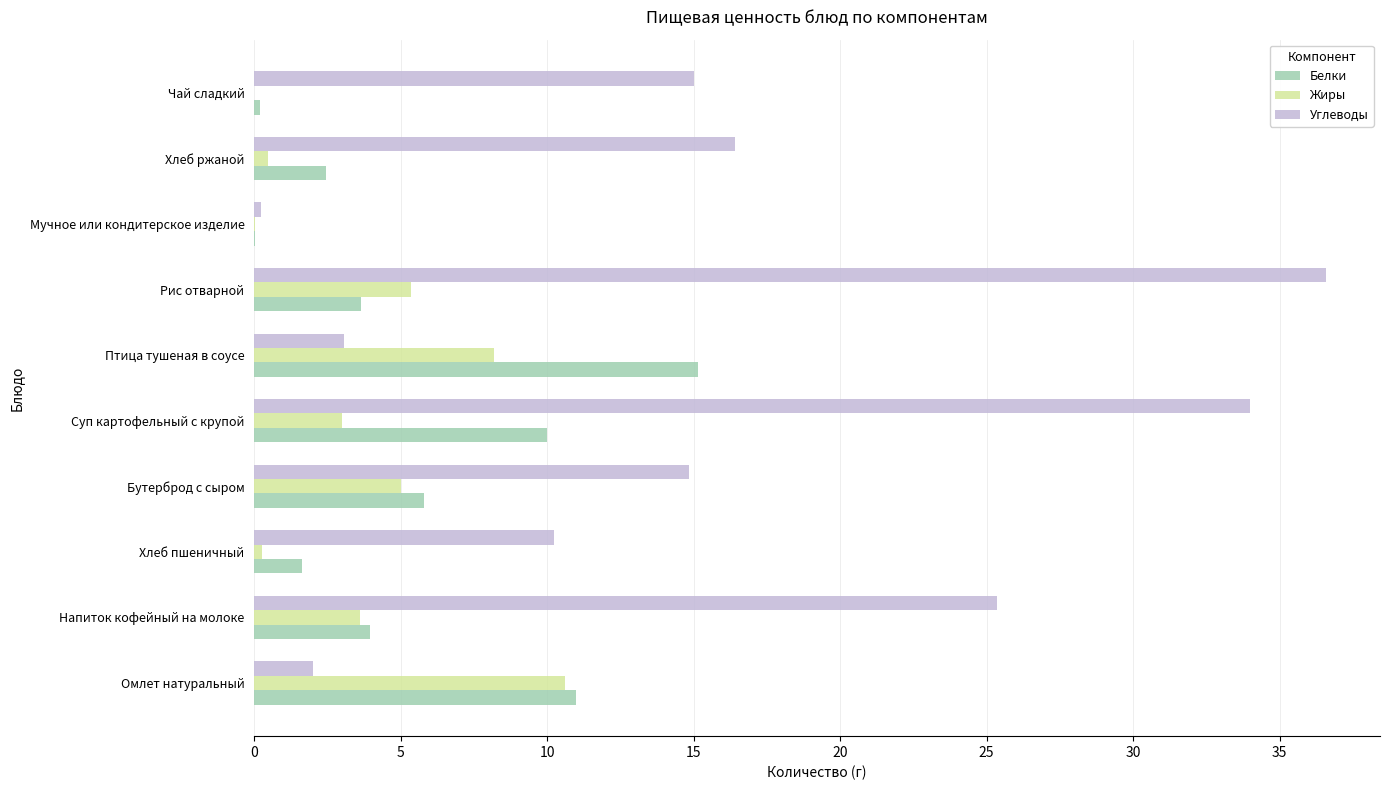

What is the average value of the Углеводы series?

15.8